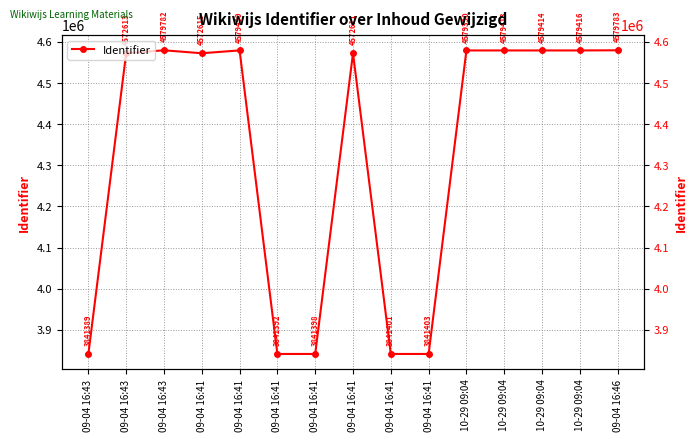

Between 09-04 16:41 and 09-04 16:41, which is larger?

09-04 16:41